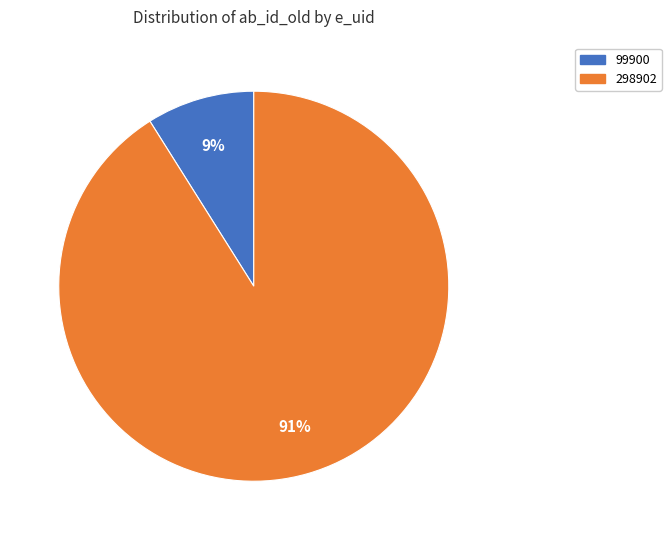

True or false: 99900 accounts for 9% of the total.

True